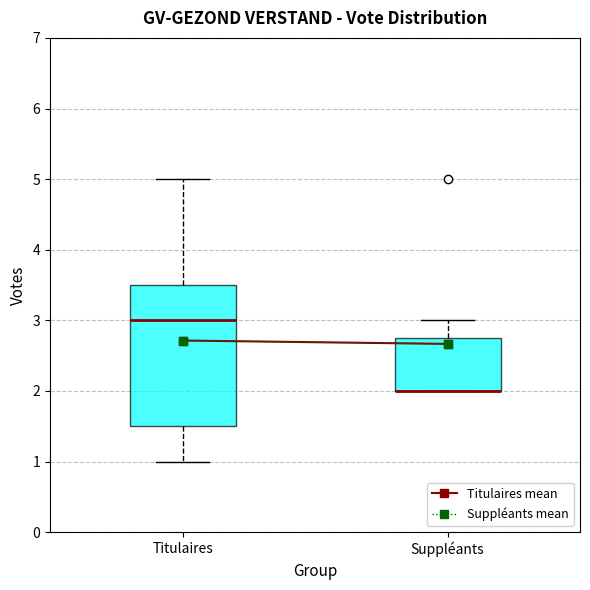

Reading left to right, transcribe this box plot: for each box, give where its median line is, the range the box spans, and where its two whiskers end, as read against the y-axis. The values are not printed on the chart, so give them approximately, as read against the axis.

Titulaires: median 3.0, box 1.5 to 3.5, whiskers 1.0 to 5.0
Suppléants: median 2.0 (drawn on the box's lower edge), box 2.0 to 2.8, whiskers 2.0 to 3.0